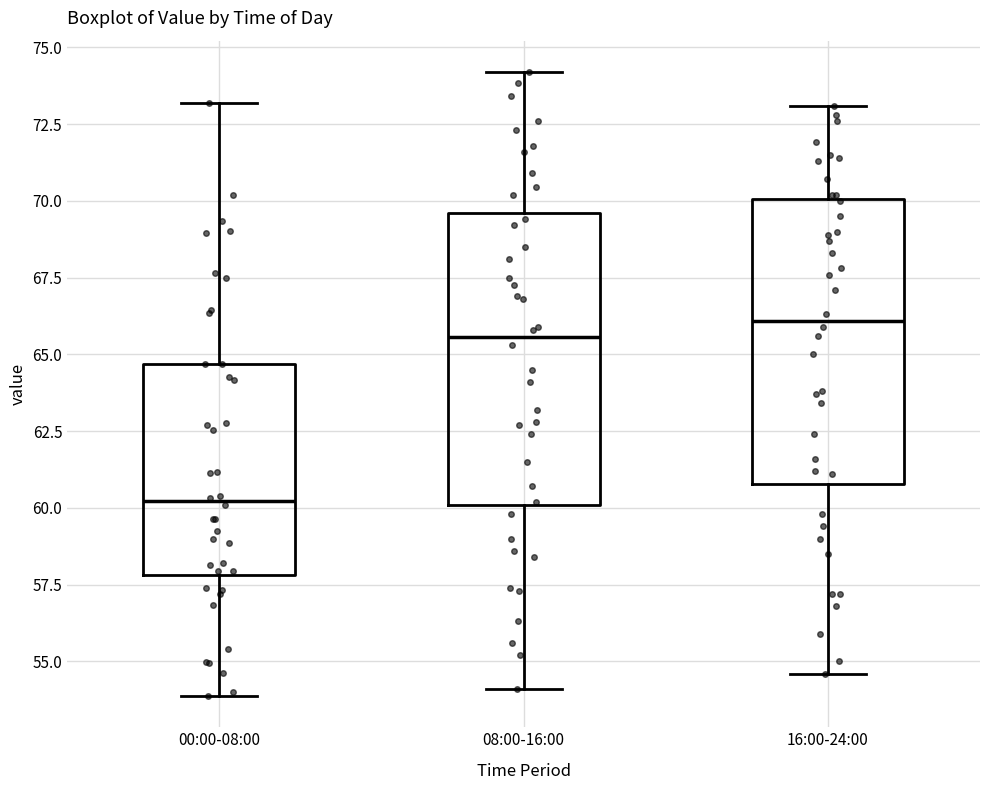

Reading left to right, transcribe this box plot: for each box, give where its median line is, the range the box spans, and where its two whiskers end, as read against the y-axis. The values are not printed on the chart, so give them approximately, as read against the axis.

00:00-08:00: median 60.0, box 58.0 to 64.5, whiskers 54.0 to 73.0
08:00-16:00: median 65.5, box 60.0 to 69.5, whiskers 54.0 to 74.0
16:00-24:00: median 66.0, box 61.0 to 70.0, whiskers 54.5 to 73.0